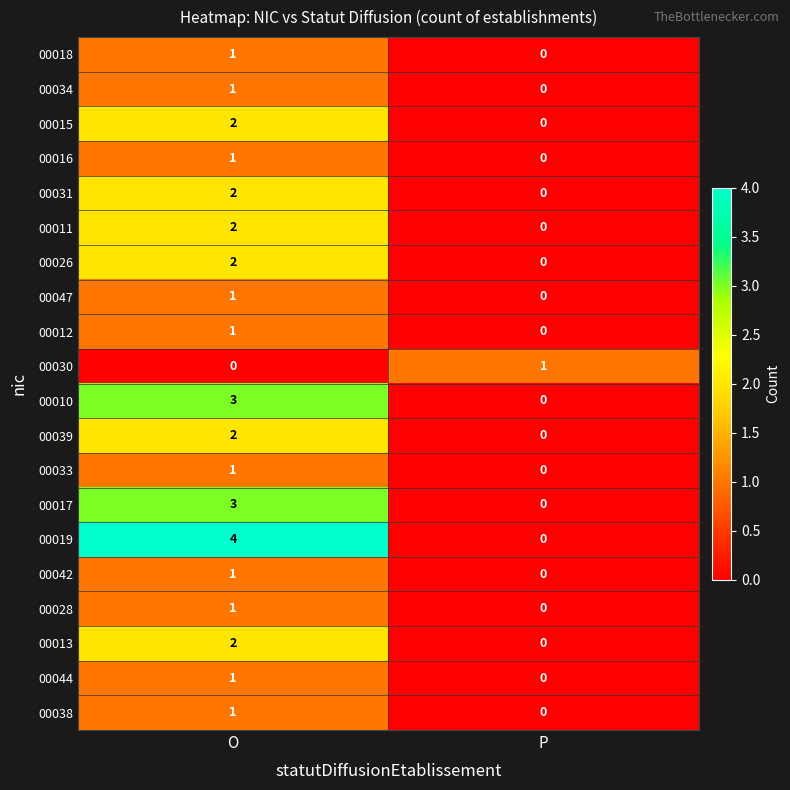

Rank the categories by 00013 value from highest to lowest.

O, P